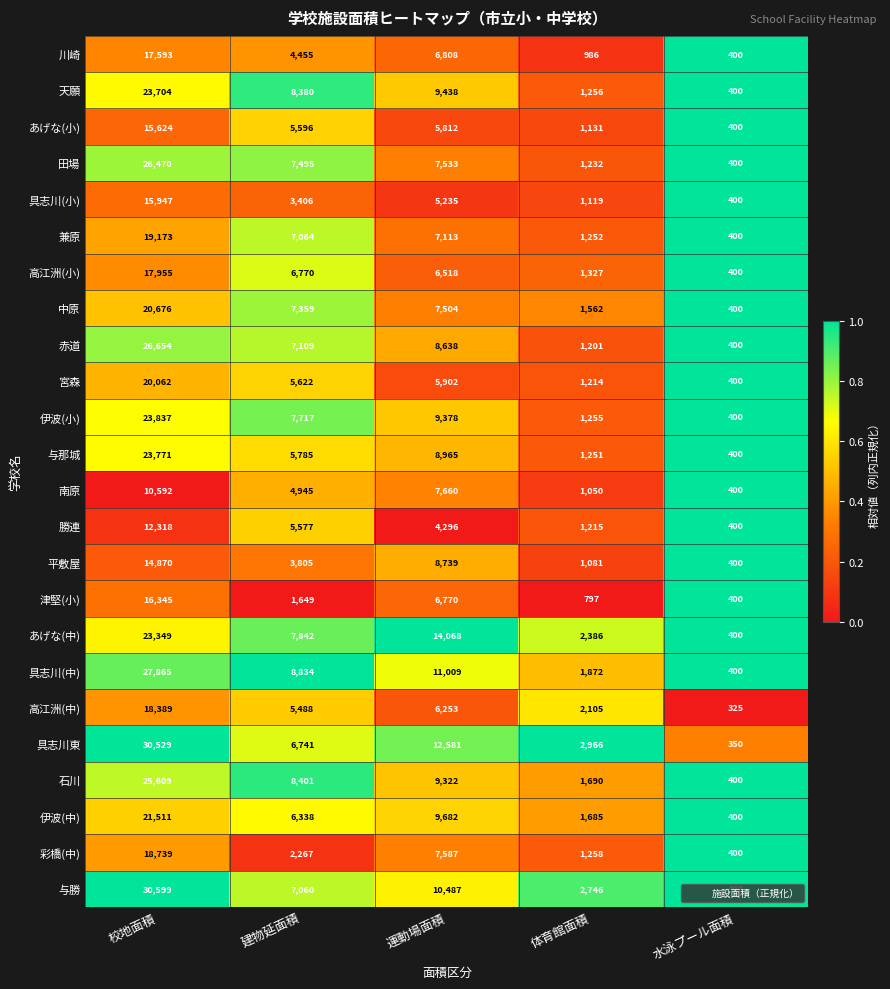

The 彩橋(中) series shows 9756 at 校地面積. True or false?

False